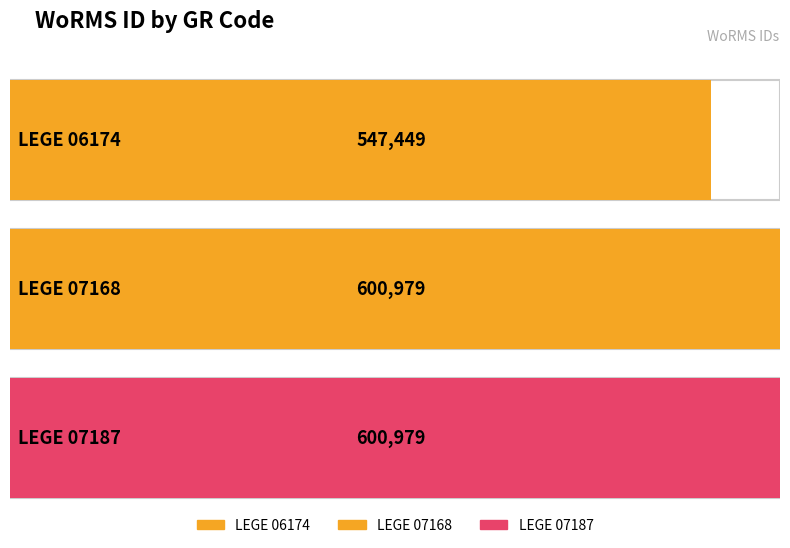

The chart shows a value of 600979 at LEGE 07187. True or false?

True